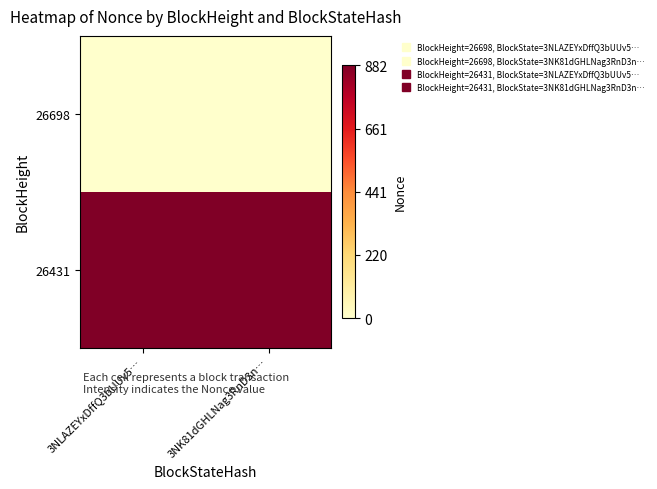

Between 3NK81dGHLNag3RnD3n… and 3NLAZEYxDffQ3bUUv5…, which is larger?

3NK81dGHLNag3RnD3n…